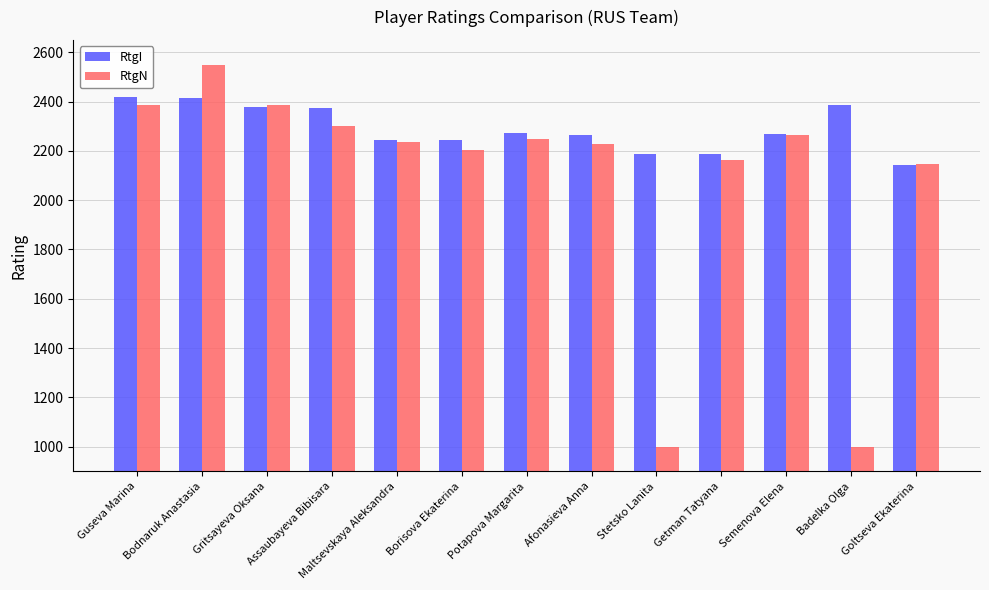

The value of RtgI at Potapova Margarita is 605. True or false?

False